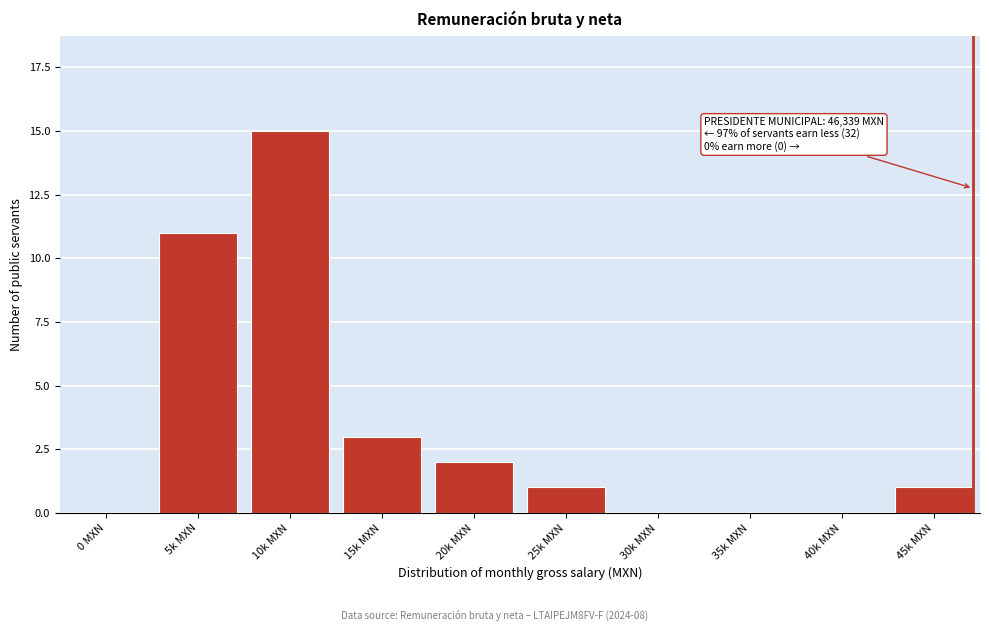

Reading left to right, transcribe all the data shown in this chart.

0 MXN=0	5k MXN=11	10k MXN=15	15k MXN=3	20k MXN=2	25k MXN=1	30k MXN=0	35k MXN=0	40k MXN=0	45k MXN=1